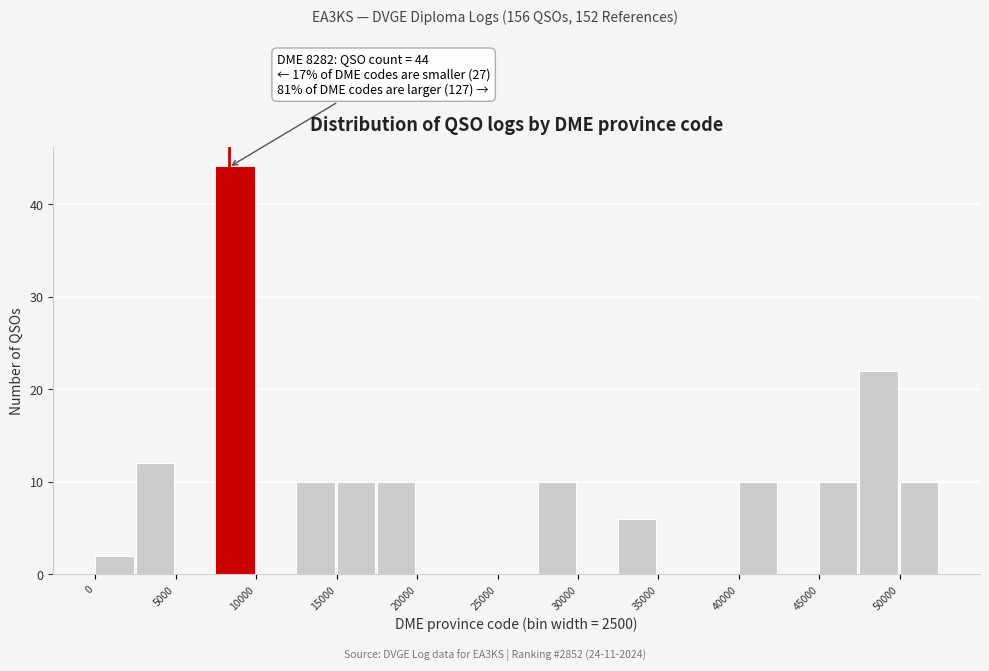

Over which range of the x-axis is the bar tallest?

7500 to 10000